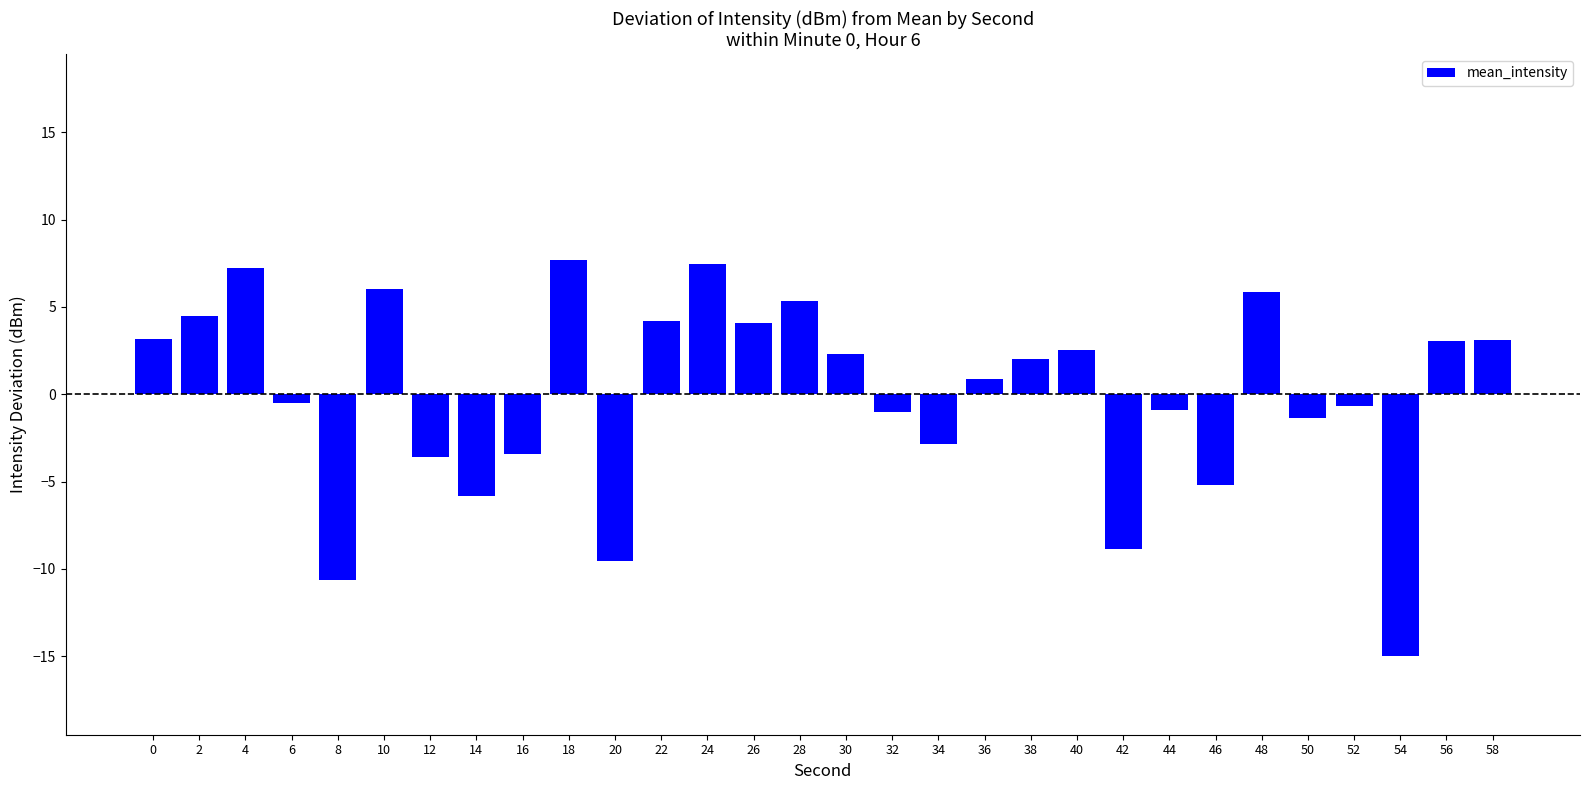

Which label corresponds to the smallest value in the chart?

54